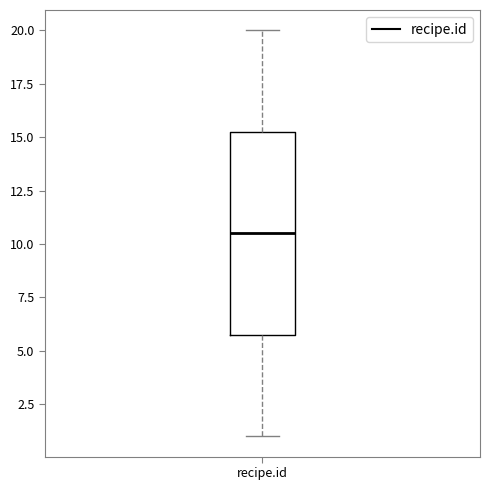

Where does the lower whisker of the box for recipe.id end on the y-axis? The values are not printed on the chart, so give them approximately, as read against the axis.

1.0